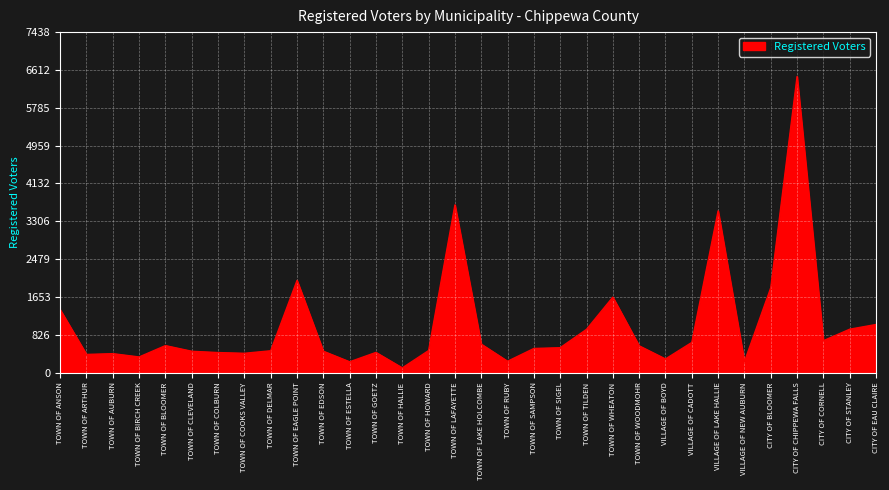

What is the difference between the values at TOWN OF EAGLE POINT and CITY OF EAU CLAIRE?

962